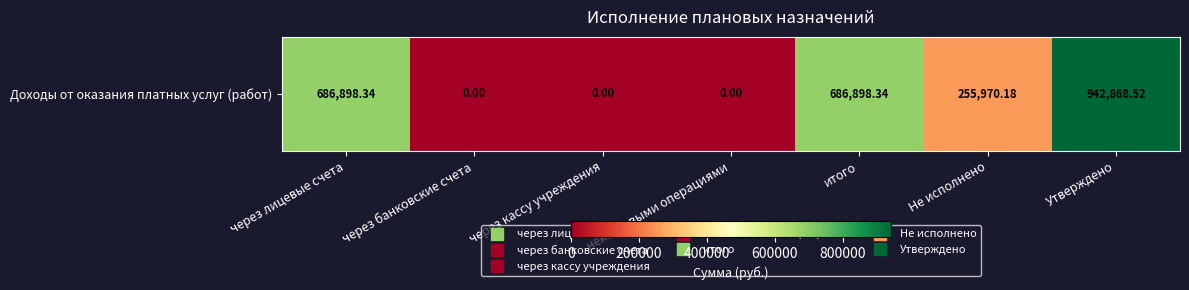

Rank the categories by value from highest to lowest.

Утверждено, через лицевые счета, итого, Не исполнено, через банковские счета, через кассу учреждения, некассовыми операциями